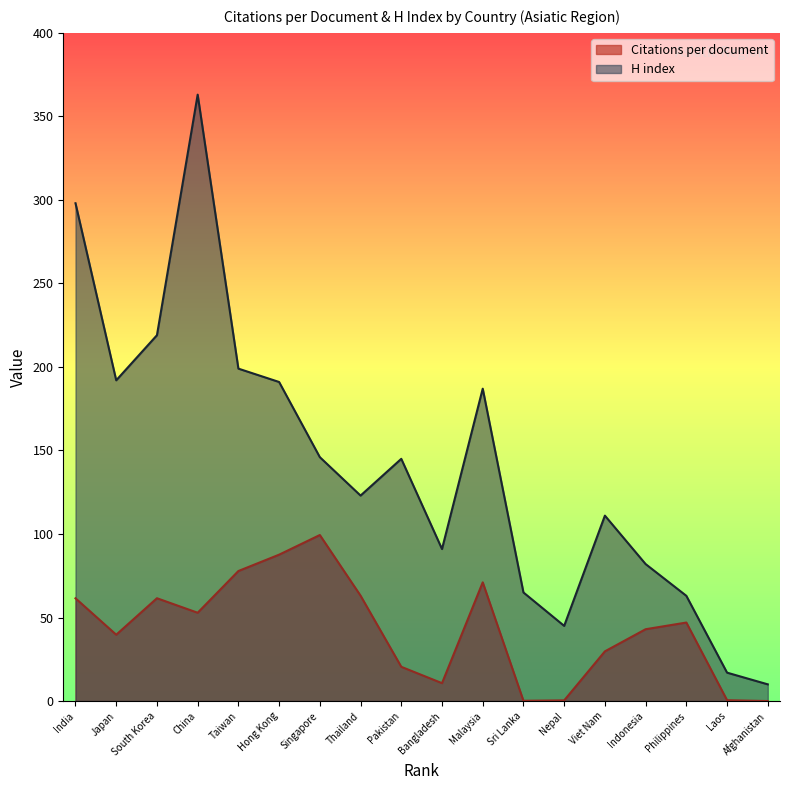

Is it true that Citations per document equals 38.1 at South Korea?

False